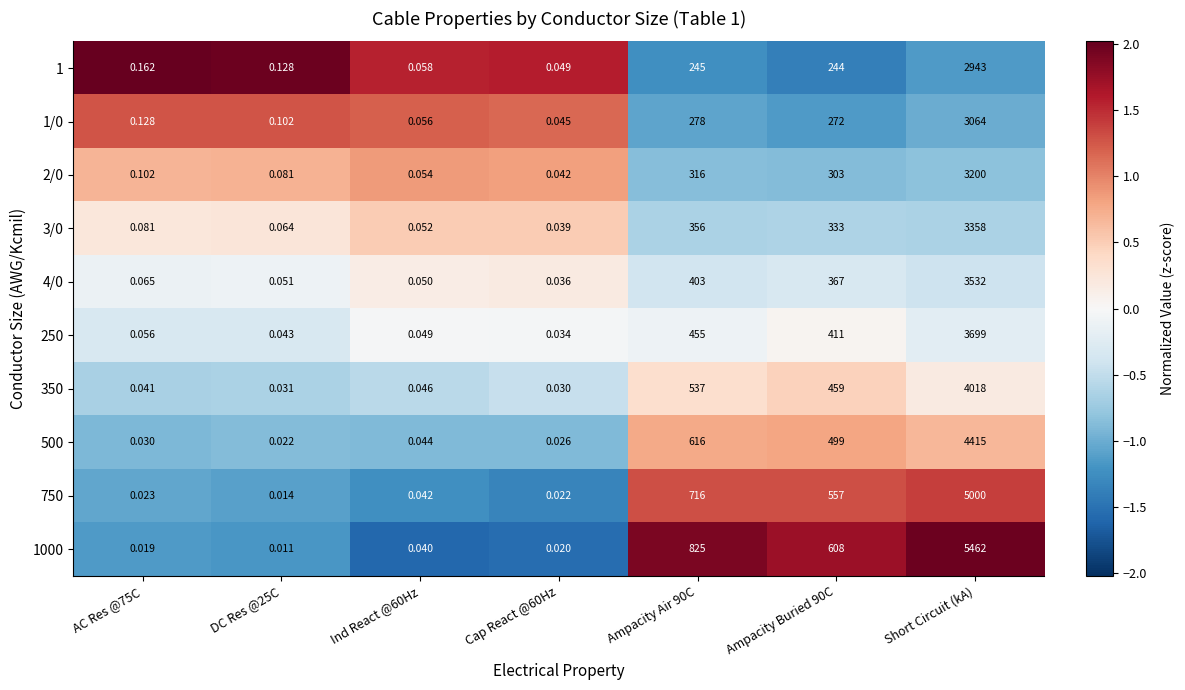

Is the value of 1000 at AC Res @75C greater than the value of 2/0 at Short Circuit (kA)?

No